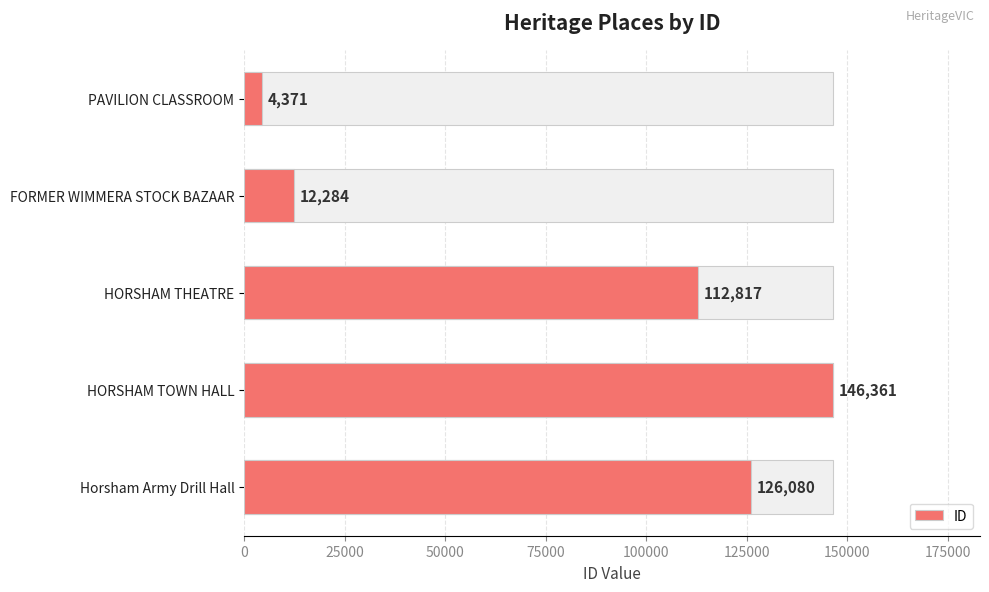

What is the value of the 5th bar from the left?

126080